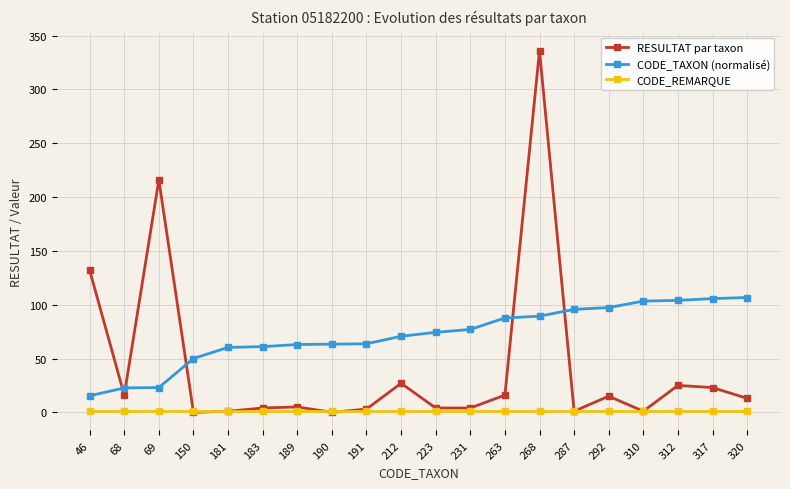

Count the number of data series in this chart.

3